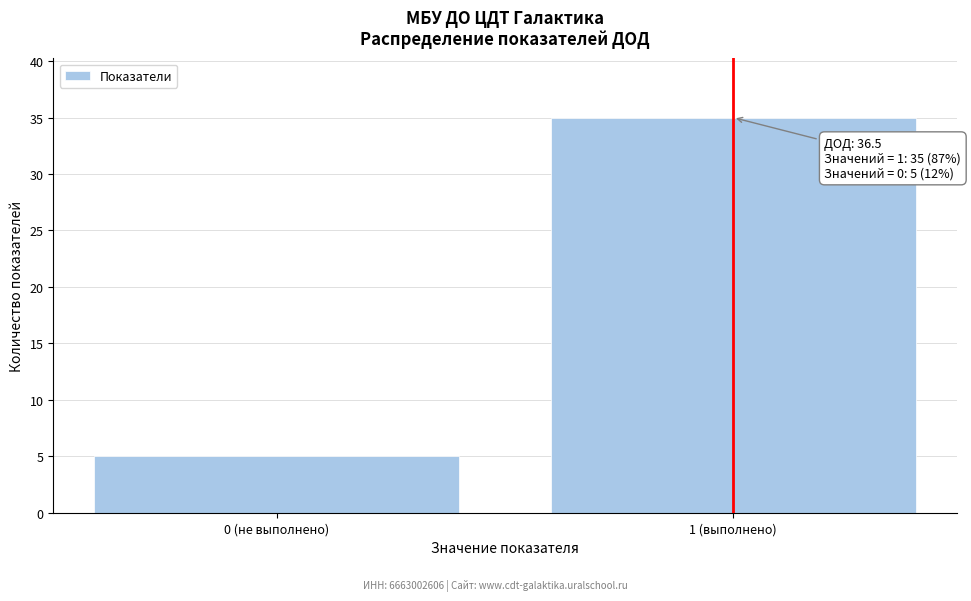

Reading right to left, list all the values displayed in this chart.

35	5